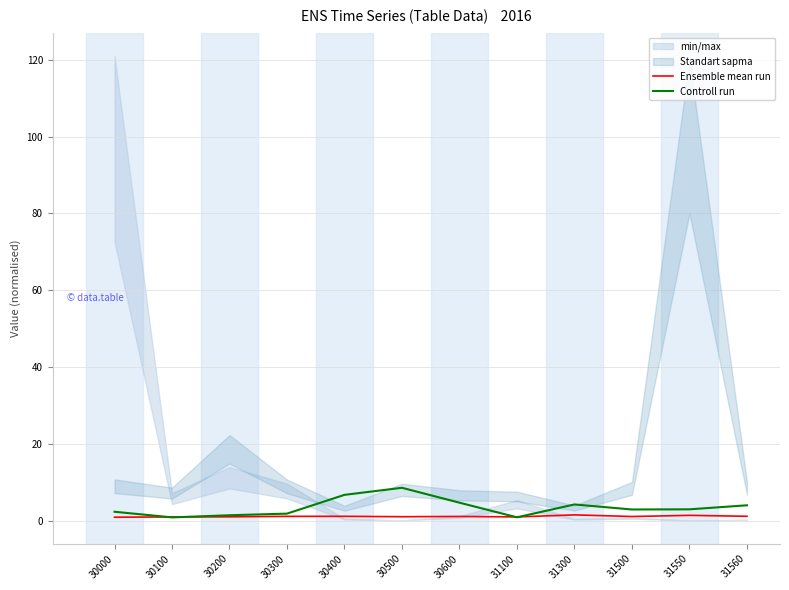

Reading left to right, transcribe all the data shown in this chart.

Ensemble mean run: 0.9	0.9	1.0	1.1	1.1	1.0	1.1	0.9	1.5	1.0	1.4	1.1
Controll run: 2.3	0.8	1.4	1.8	6.7	8.5	4.7	0.8	4.2	2.9	2.9	4.0